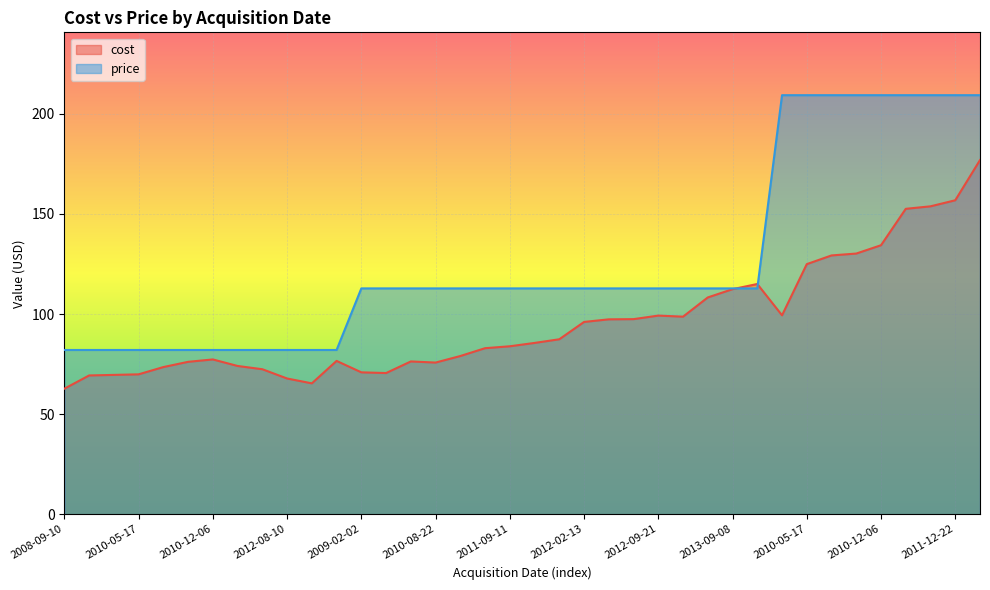

What is the maximum value shown in the chart?

209.3